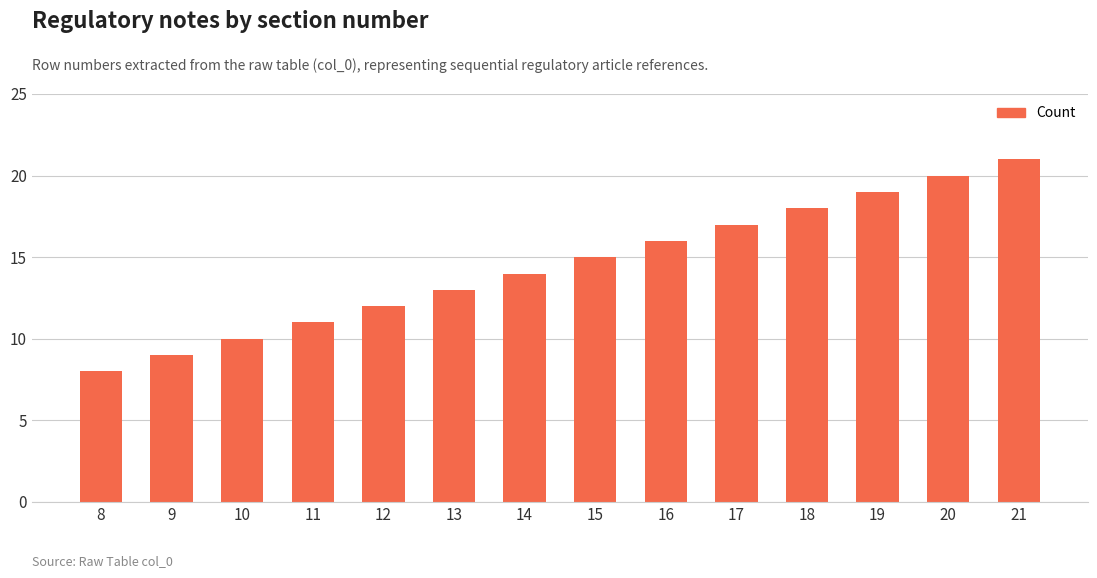

What is the difference between the maximum and second lowest values?

12